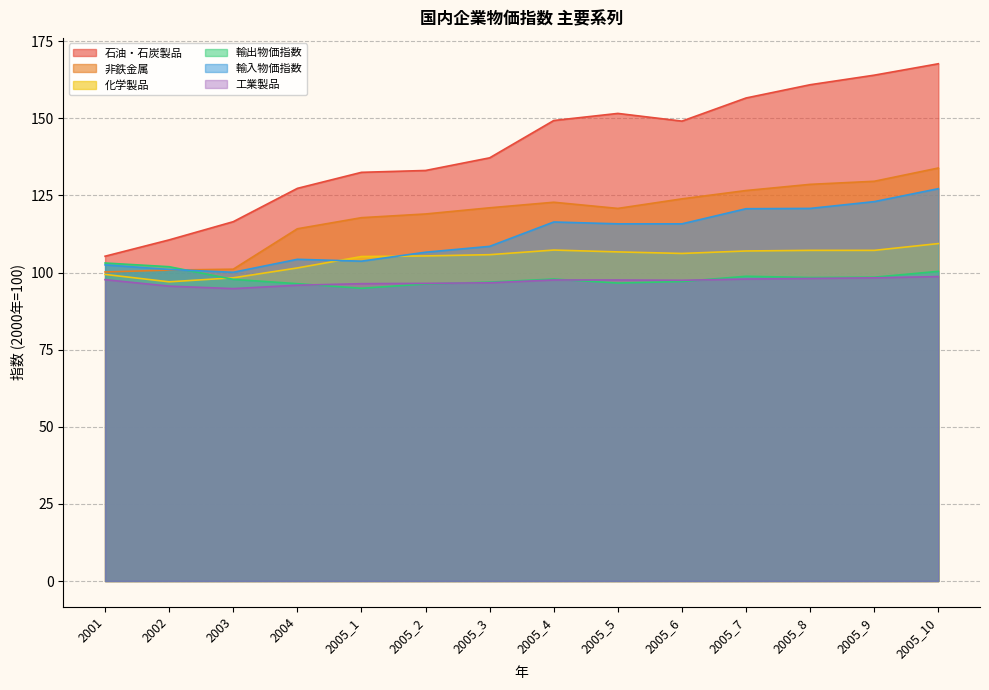

Which label corresponds to the largest value in the chart?

2005_10